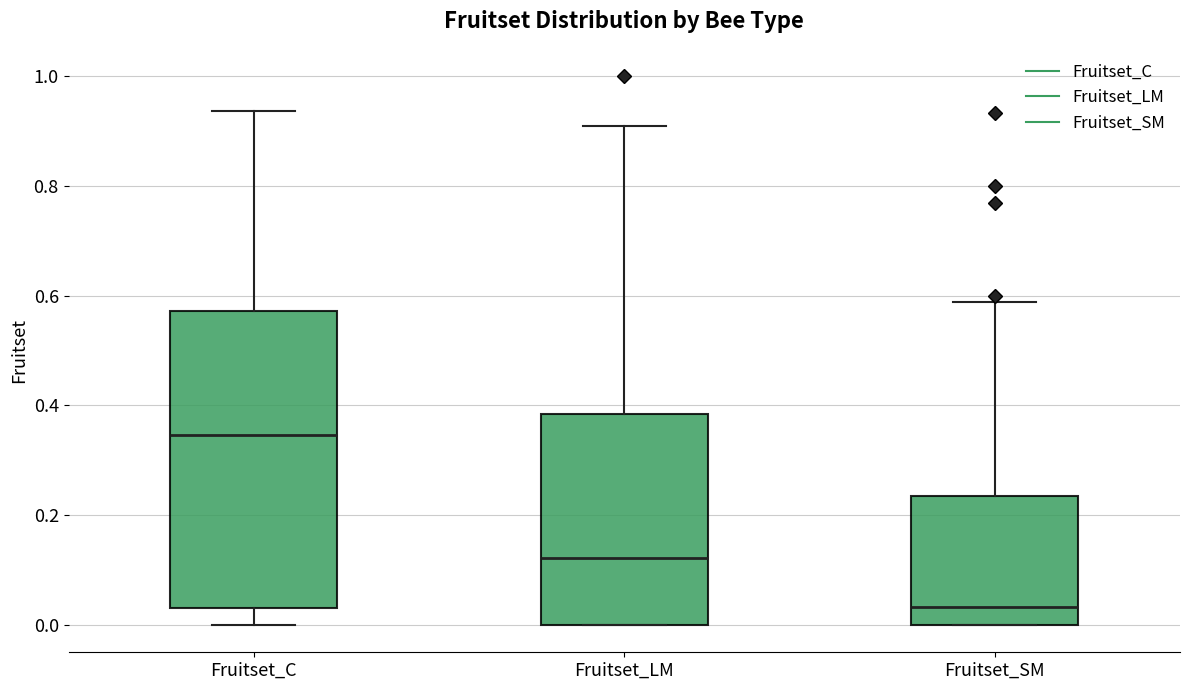

Reading left to right, read every box against the y-axis: the position of its median line, the range the box covers, and the ends of its whiskers. The values are not printed on the chart, so give them approximately, as read against the axis.

Fruitset_C: median 0.34, box 0.04 to 0.58, whiskers 0.00 to 0.94
Fruitset_LM: median 0.12, box 0.00 to 0.38, whiskers 0.00 to 0.90
Fruitset_SM: median 0.04, box 0.00 to 0.24, whiskers 0.00 to 0.58